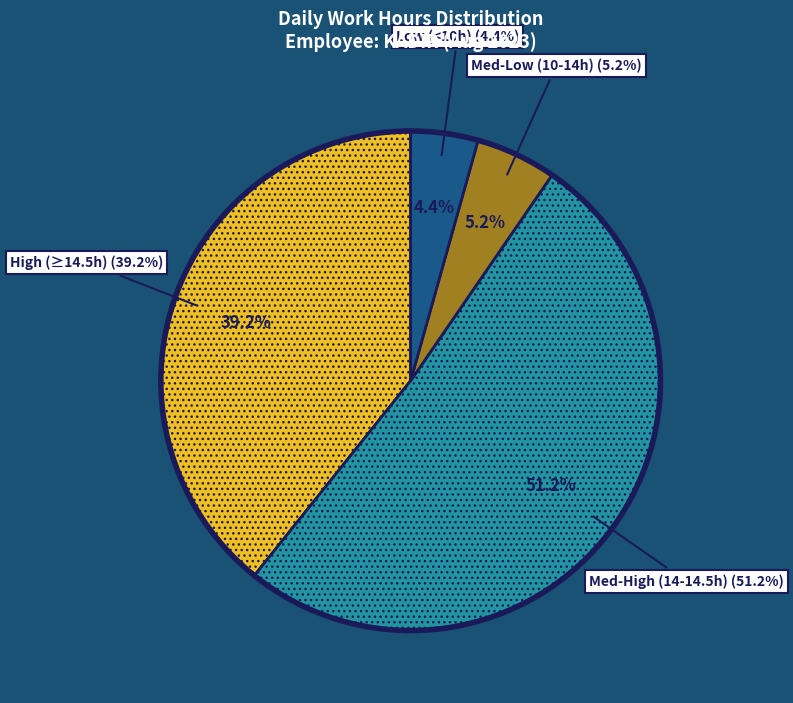

Is it true that 21-Mon is 1% of the pie?

False